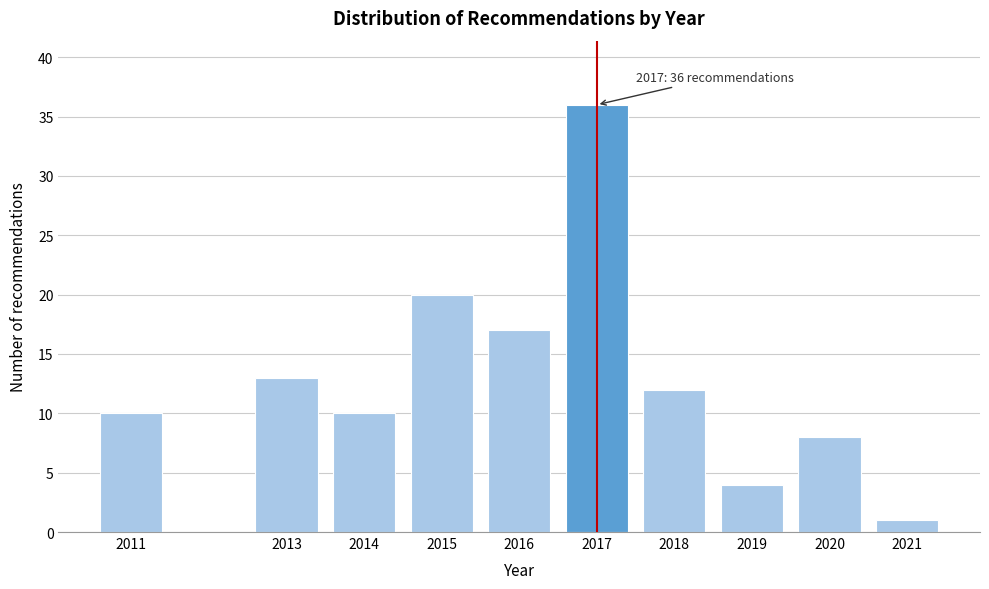

Reading right to left, list all the values displayed in this chart.

1	8	4	12	36	17	20	10	13	10